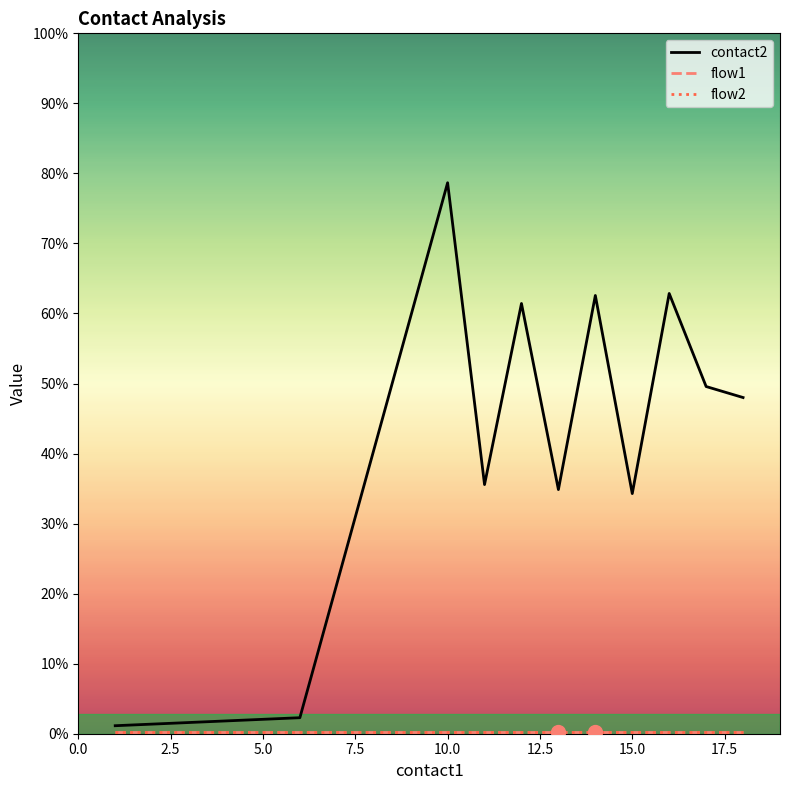

Is this an area chart (filled region under the line)?

No